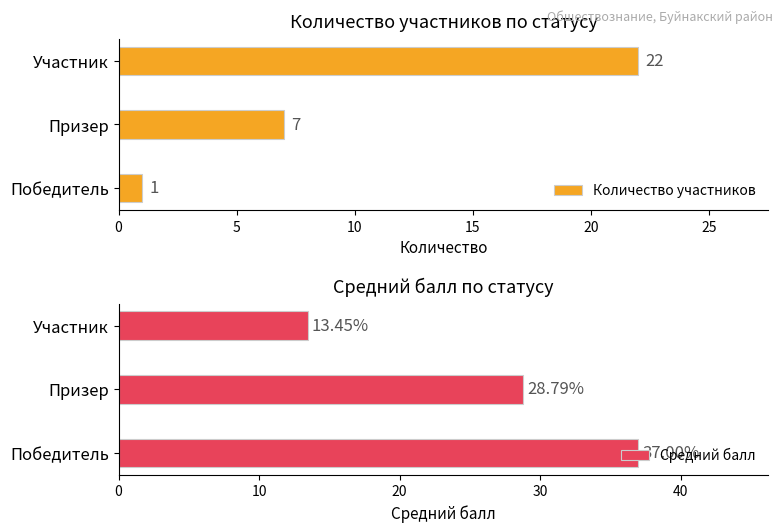

Where is Количество участников nearest to the value 11?

Призер